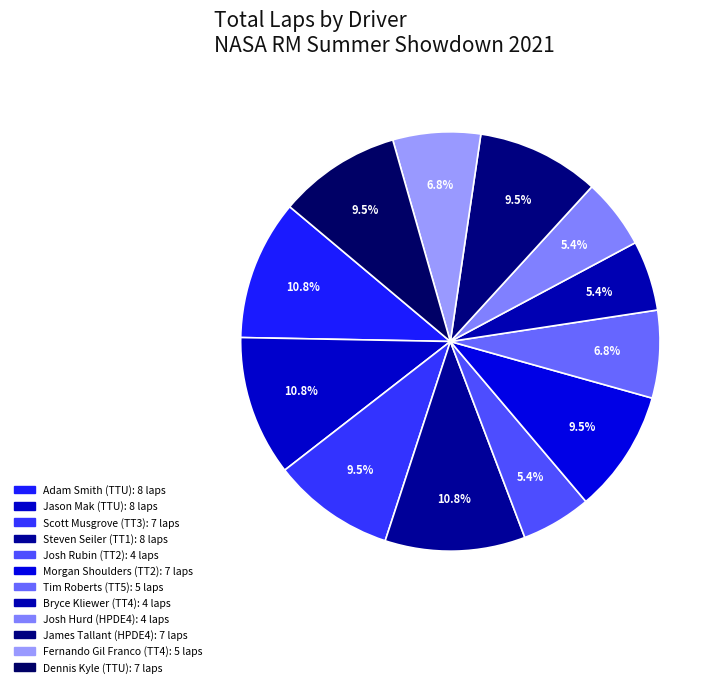

How many slices are in this pie chart?

12